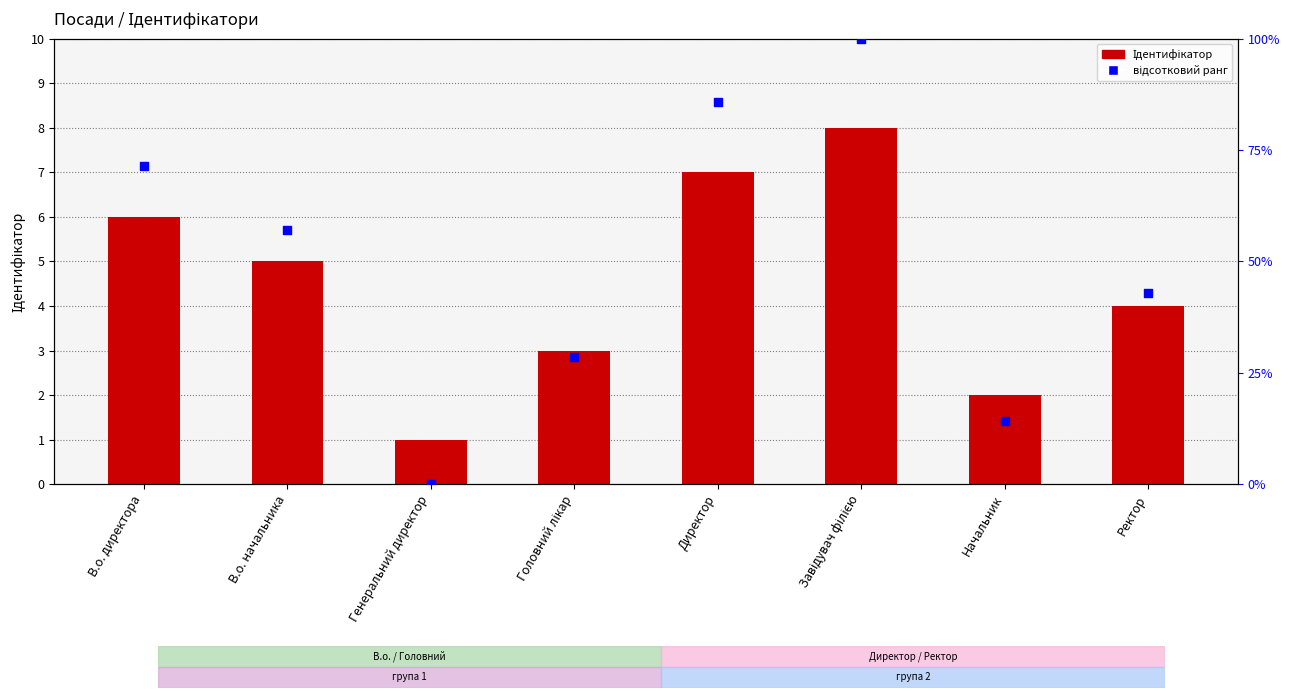

Which series contains the lowest Y value?

відсотковий ранг